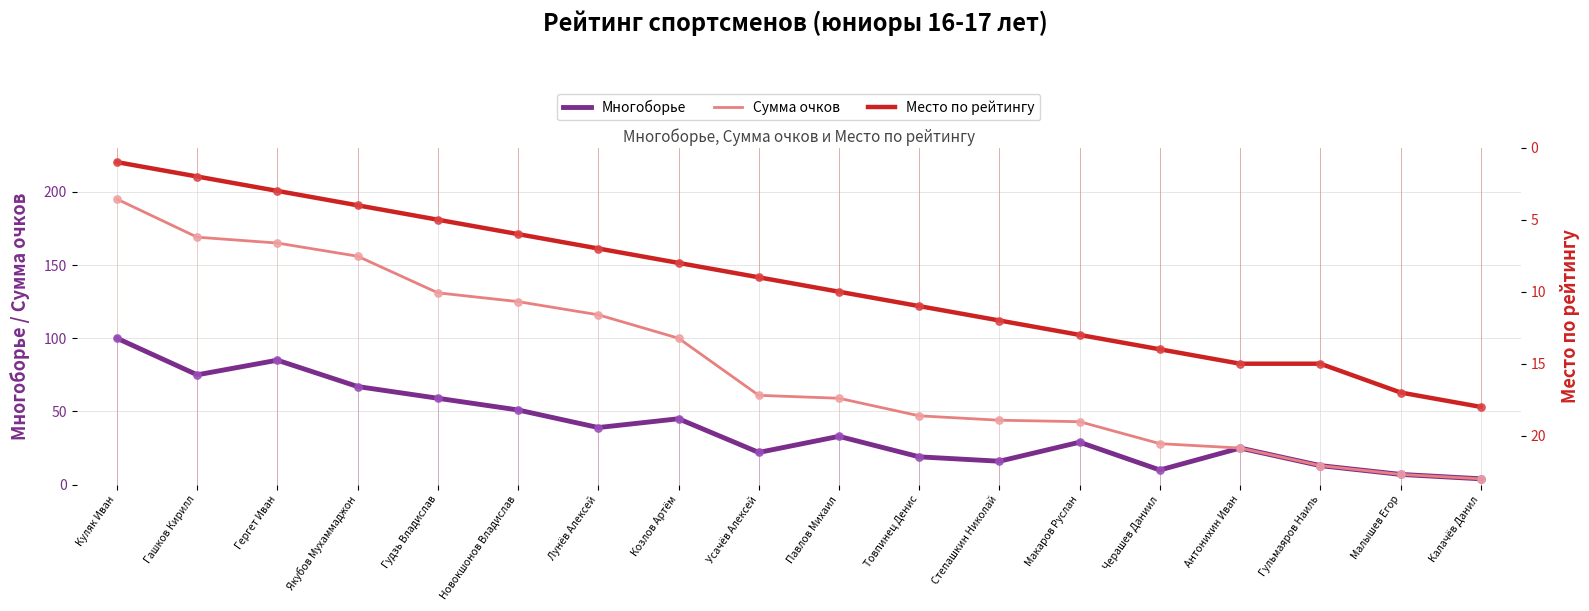

At how many categories does at least one series exceed 183?

1